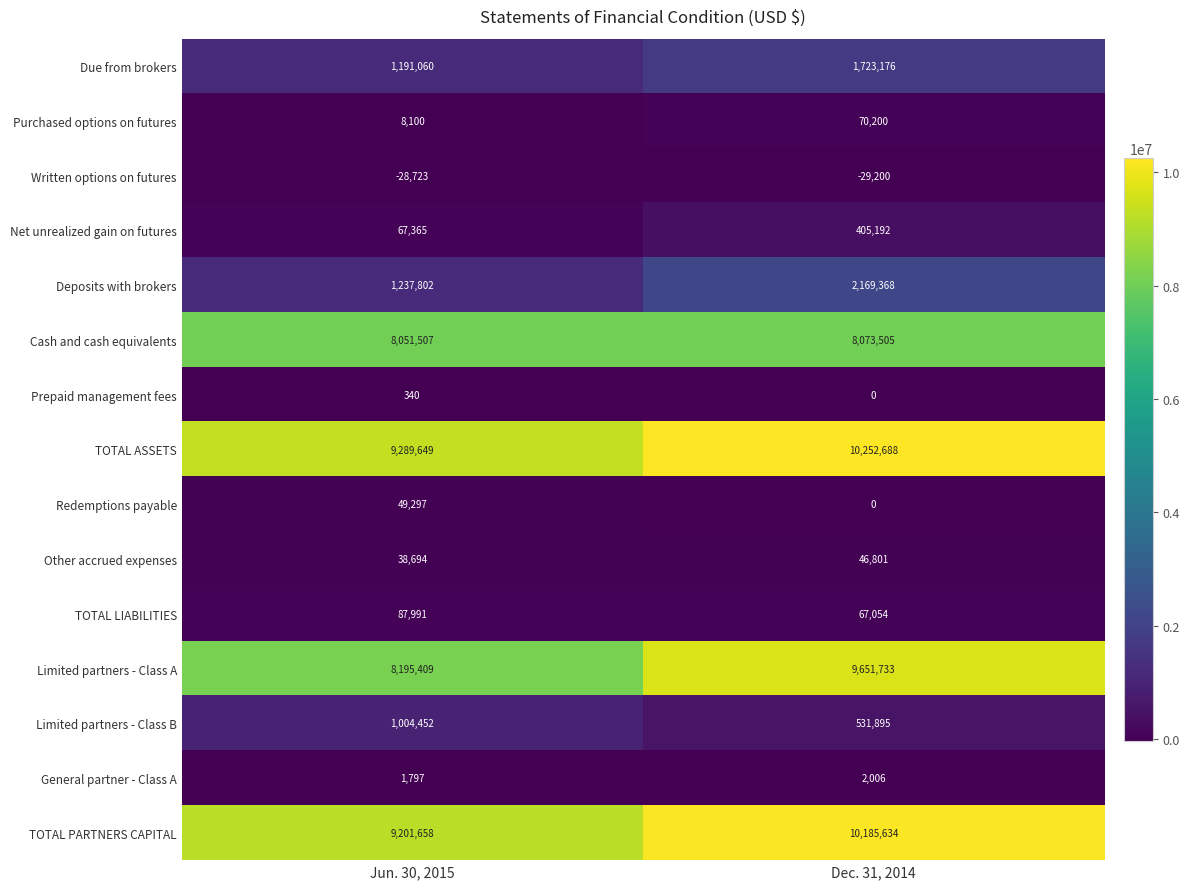

At which category is the sum across all series the highest?

Dec. 31, 2014